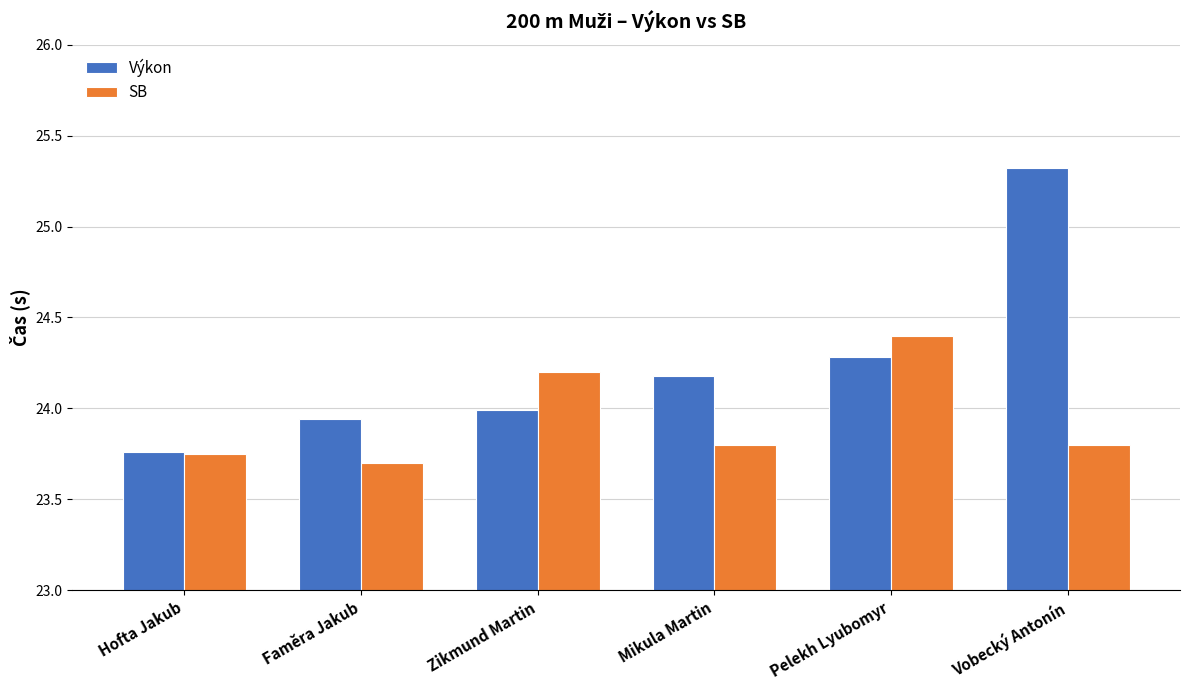

Rank the categories by Výkon value from highest to lowest.

Vobecký Antonín, Pelekh Lyubomyr, Mikula Martin, Zikmund Martin, Faměra Jakub, Hofta Jakub